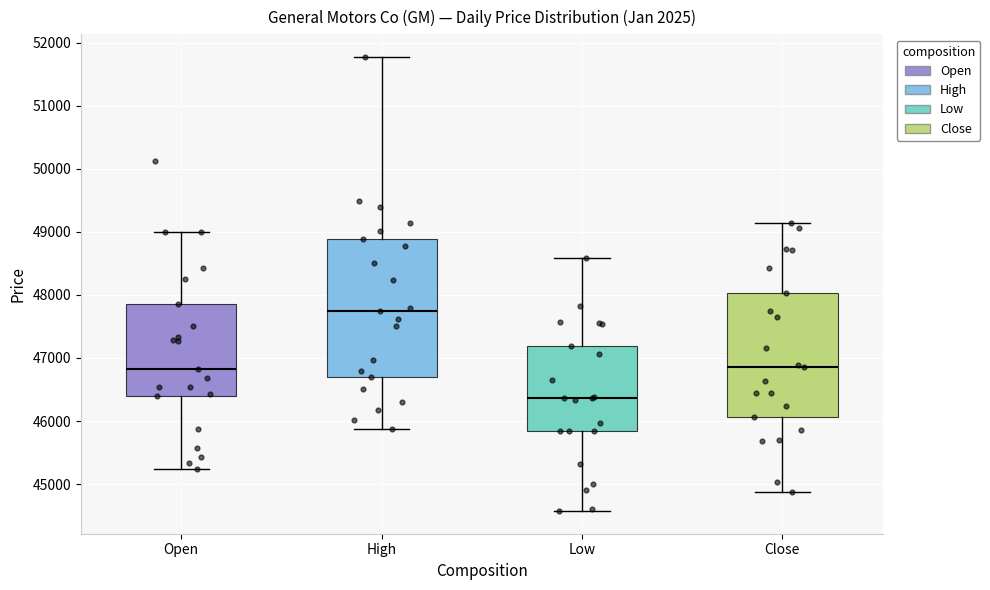

Reading left to right, transcribe this box plot: for each box, give where its median line is, the range the box spans, and where its two whiskers end, as read against the y-axis. The values are not printed on the chart, so give them approximately, as read against the axis.

Open: median 46800, box 46400 to 47900, whiskers 45200 to 49000
High: median 47800, box 46700 to 48900, whiskers 45900 to 51800
Low: median 46400, box 45800 to 47200, whiskers 44600 to 48600
Close: median 46900, box 46100 to 48000, whiskers 44900 to 49100